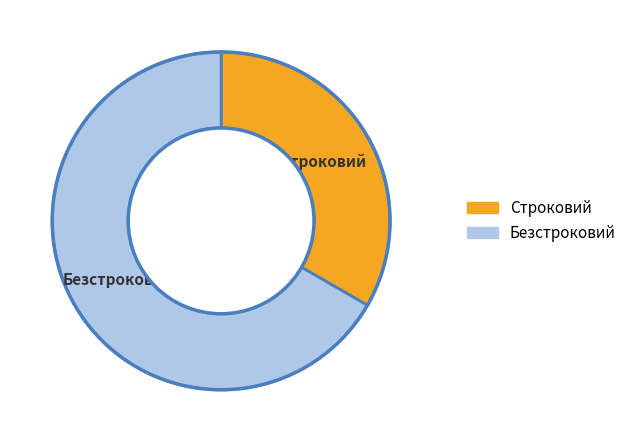

Which slice represents more than half of the pie?

Безстроковий